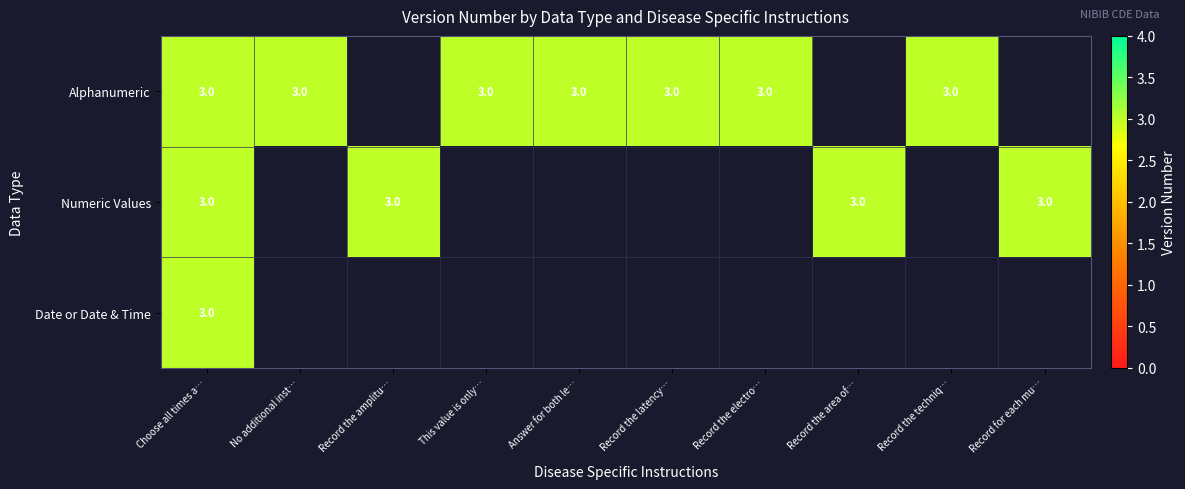

Which label corresponds to the smallest value in the chart?

Record the amplitu…